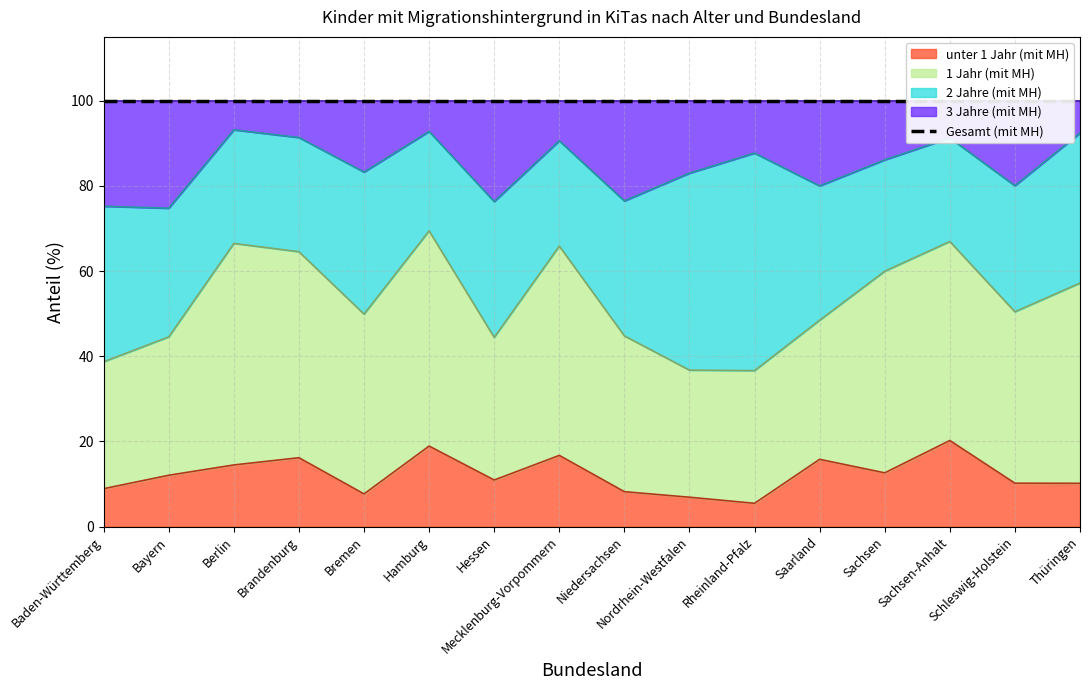

What is the approximate value of 3 Jahre (mit MH) at Sachsen?

86.1